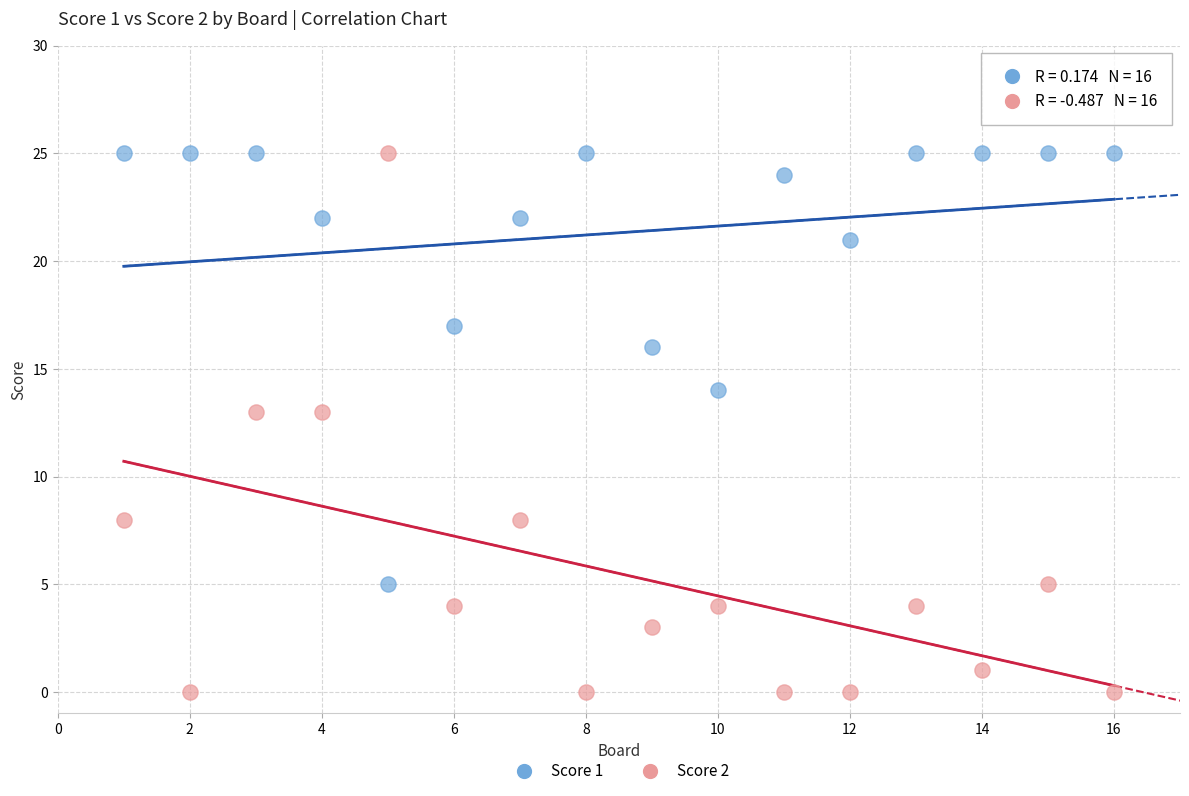

Which series has the largest Y range (max minus min)?

Score 2